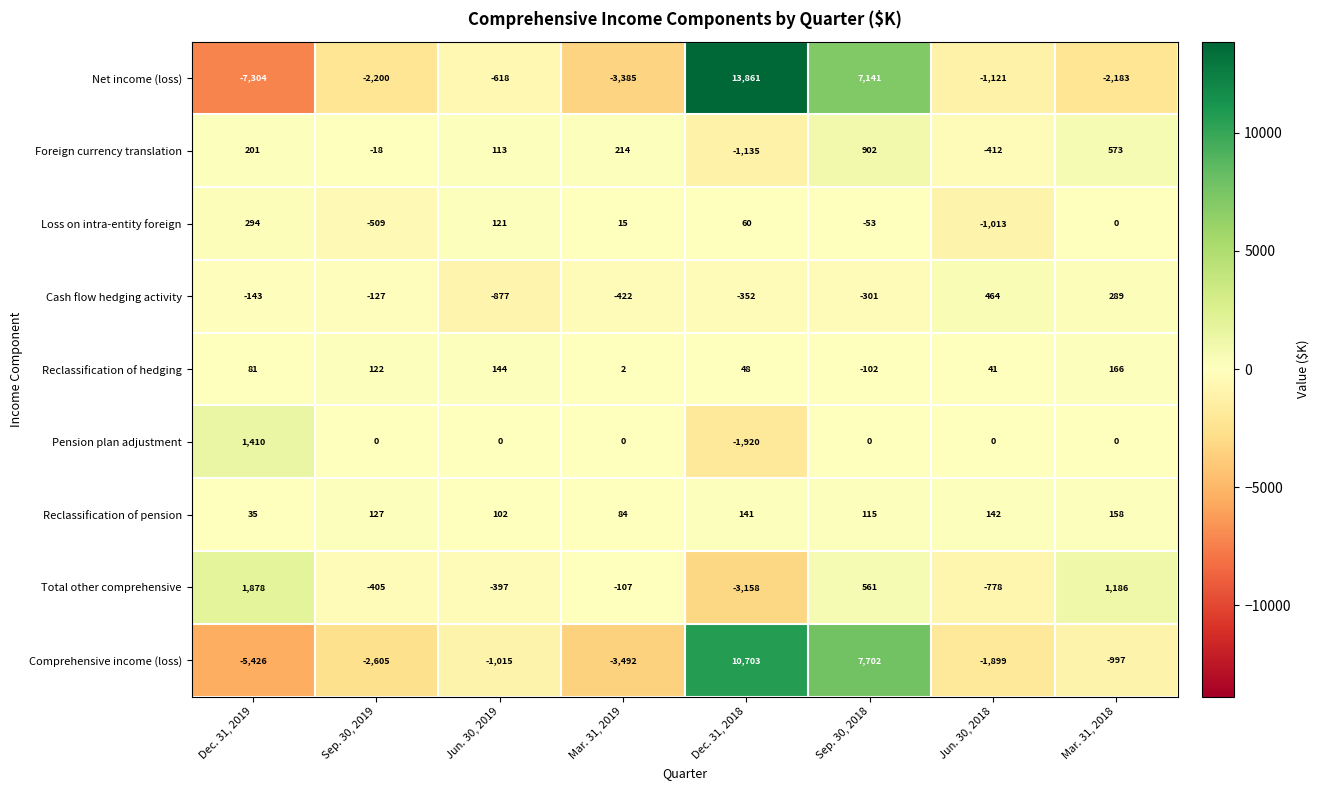

The Net income (loss) series shows 6058 at Dec. 31, 2018. True or false?

False